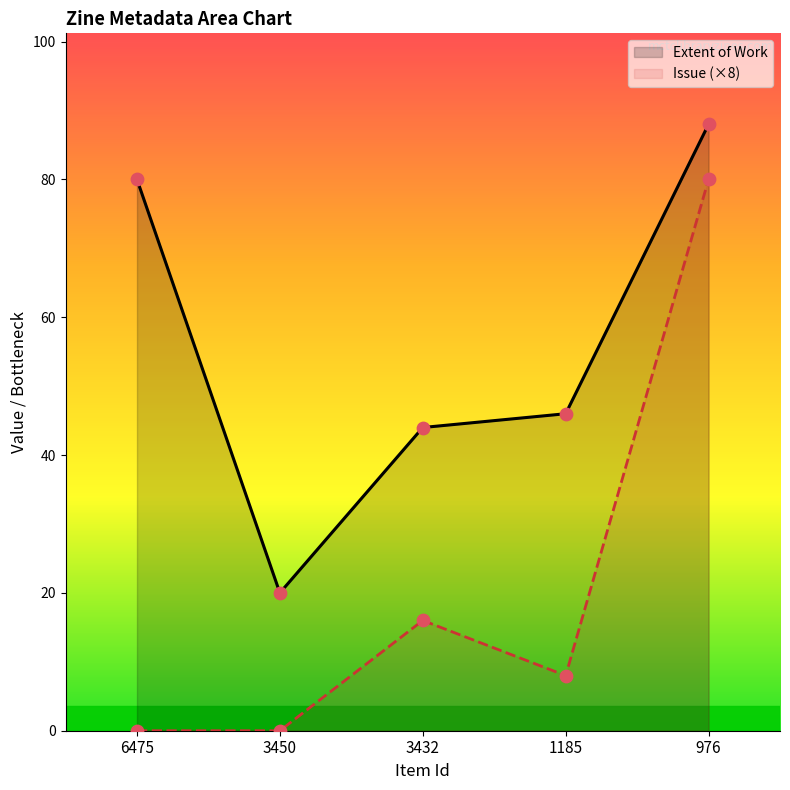

At which category is the sum across all series the highest?

976